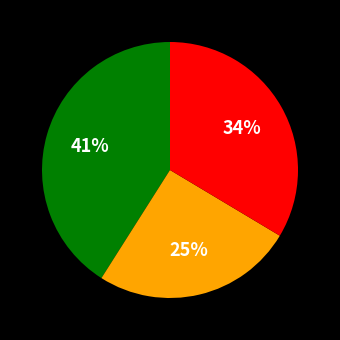

Does any single category account for the majority?

No